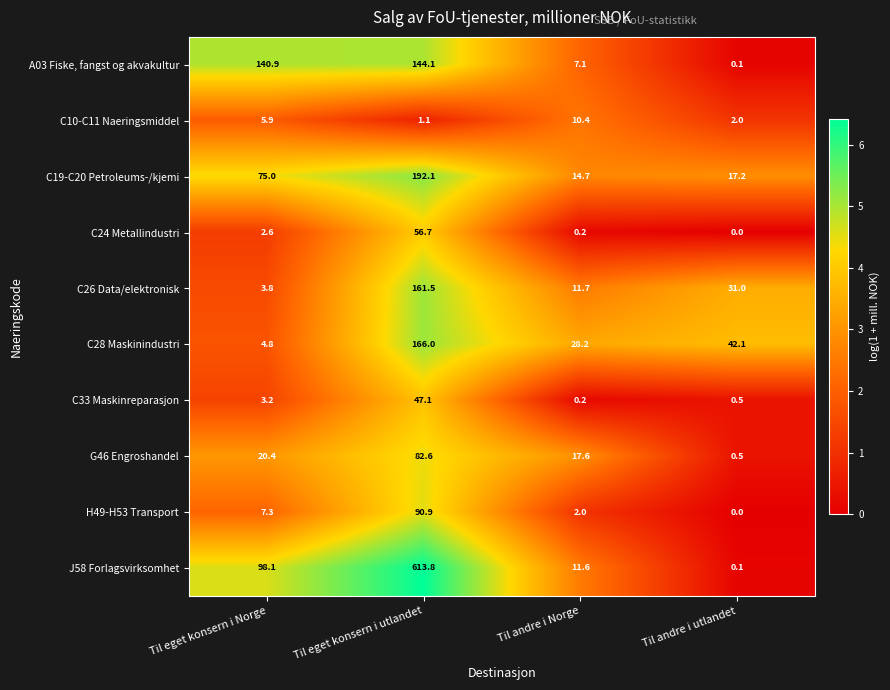

What is the sum of all C24 Metallindustri values?

59.5